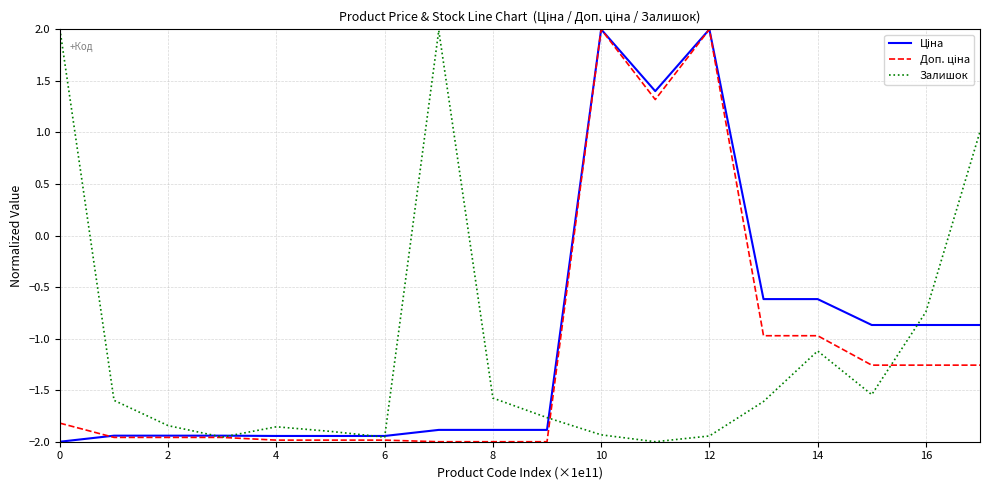

What is the highest value of the Залишок series?

2.0